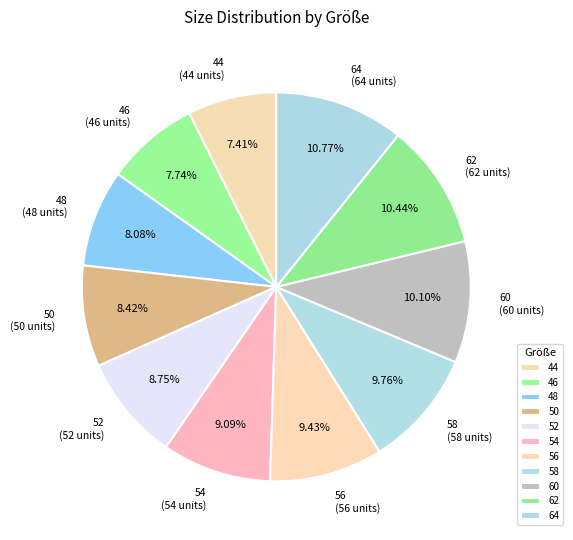

To the nearest percent, what is the difference between the 50 and 44 slice percentages?

1%